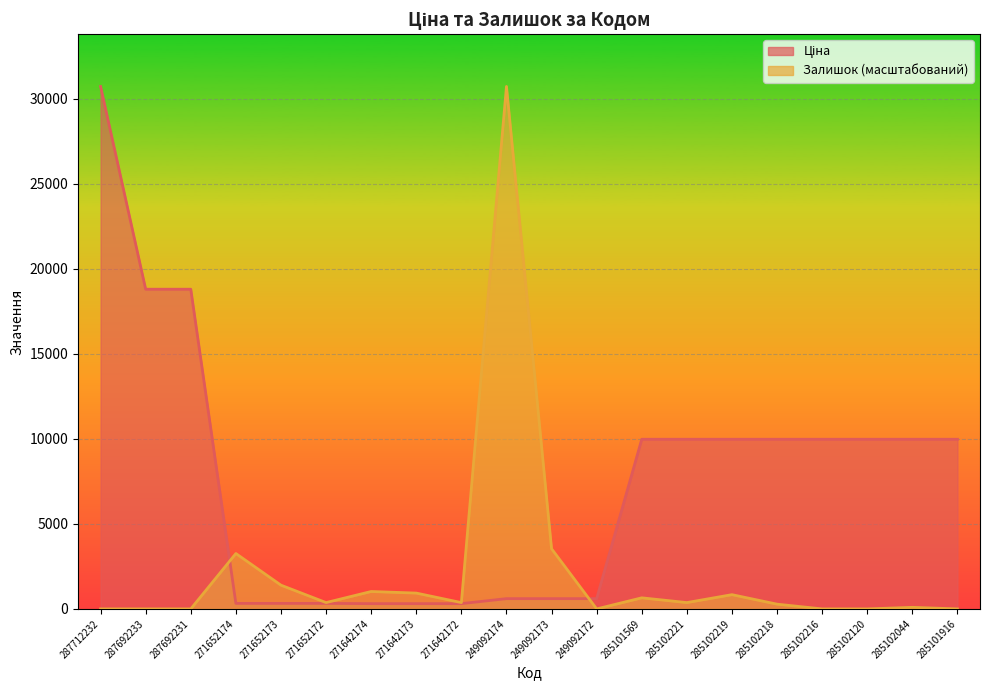

List the series in order of their overall mean, lowest first.

Залишок, Ціна